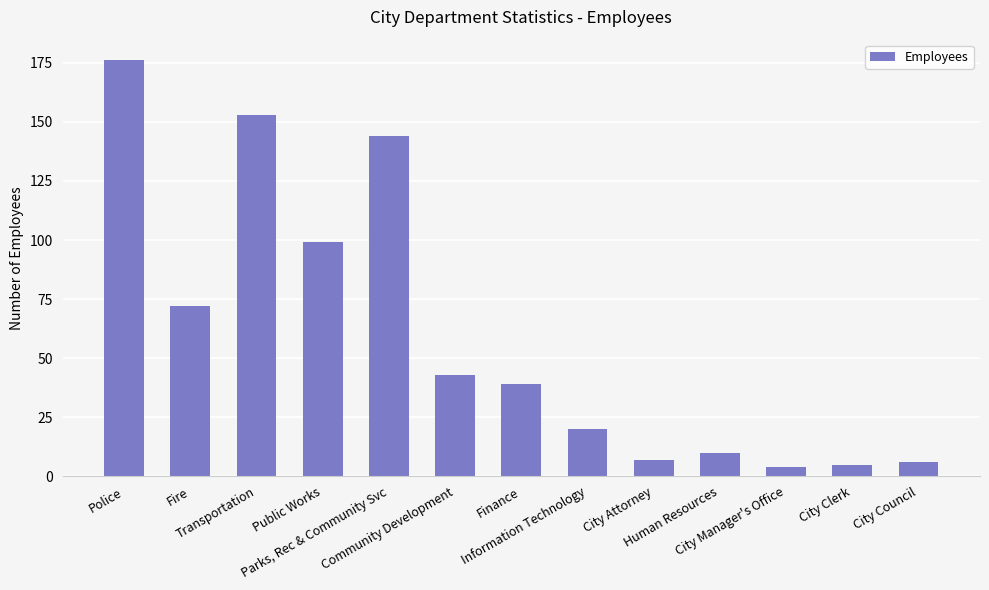

What is the value of the 8th bar from the left?

20